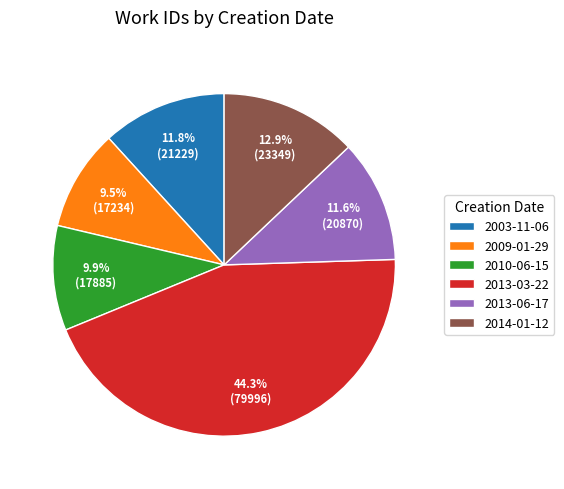

How many segments does this pie chart have?

6